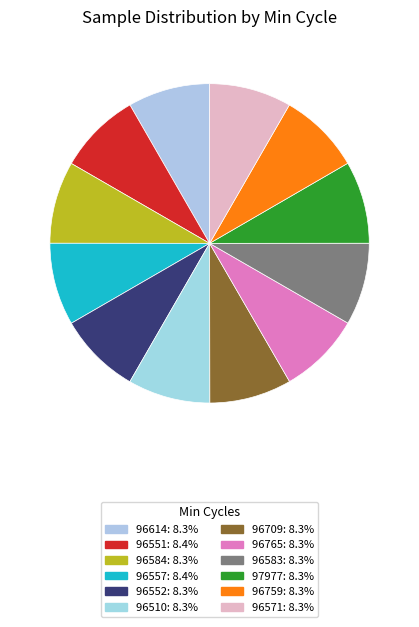

To the nearest percent, what is the average slice percentage?

8%